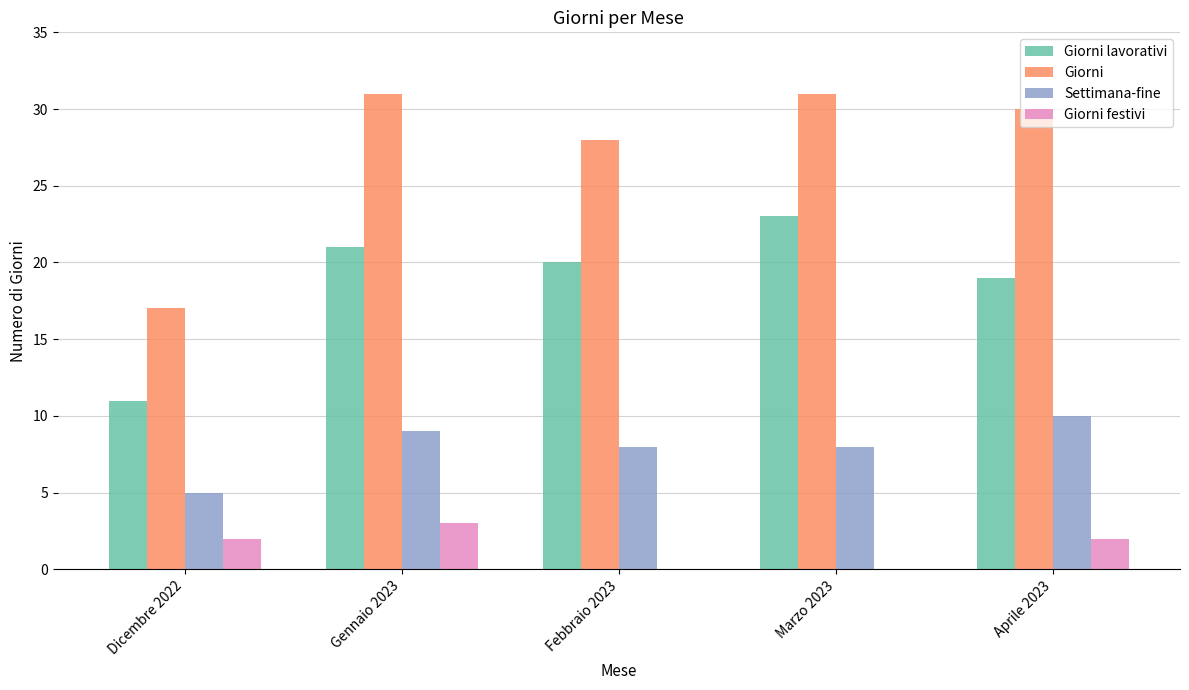

What are all the series names shown in the legend?

Giorni lavorativi, Giorni, Settimana-fine, Giorni festivi